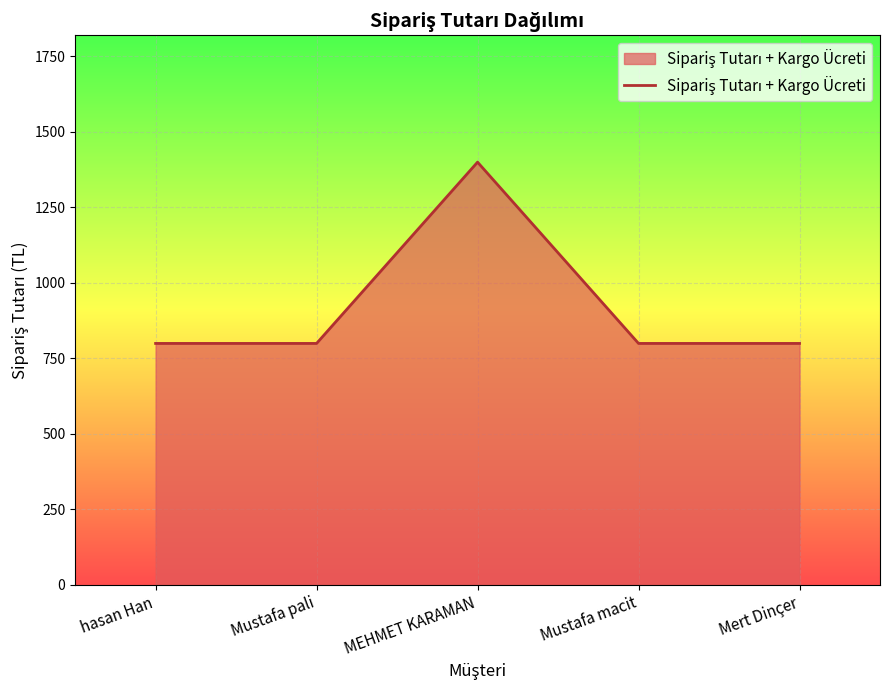

What is the ratio of the value at MEHMET KARAMAN to the value at Mert Dinçer?

1.8